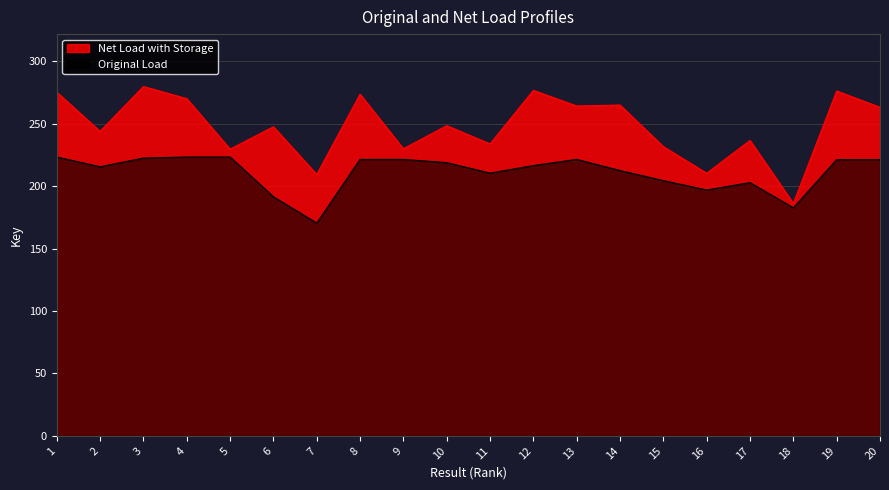

True or false: there are more than 1 points higher than both neighbors.

True